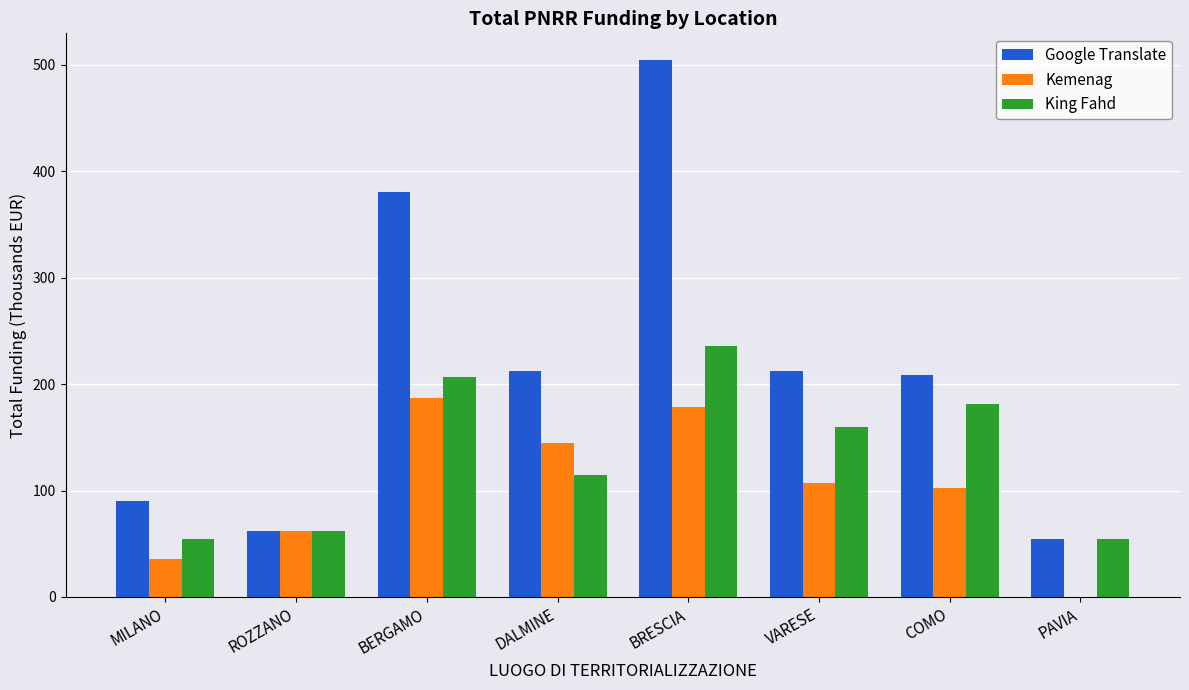

Read the Kemenag value at COMO.

102.4